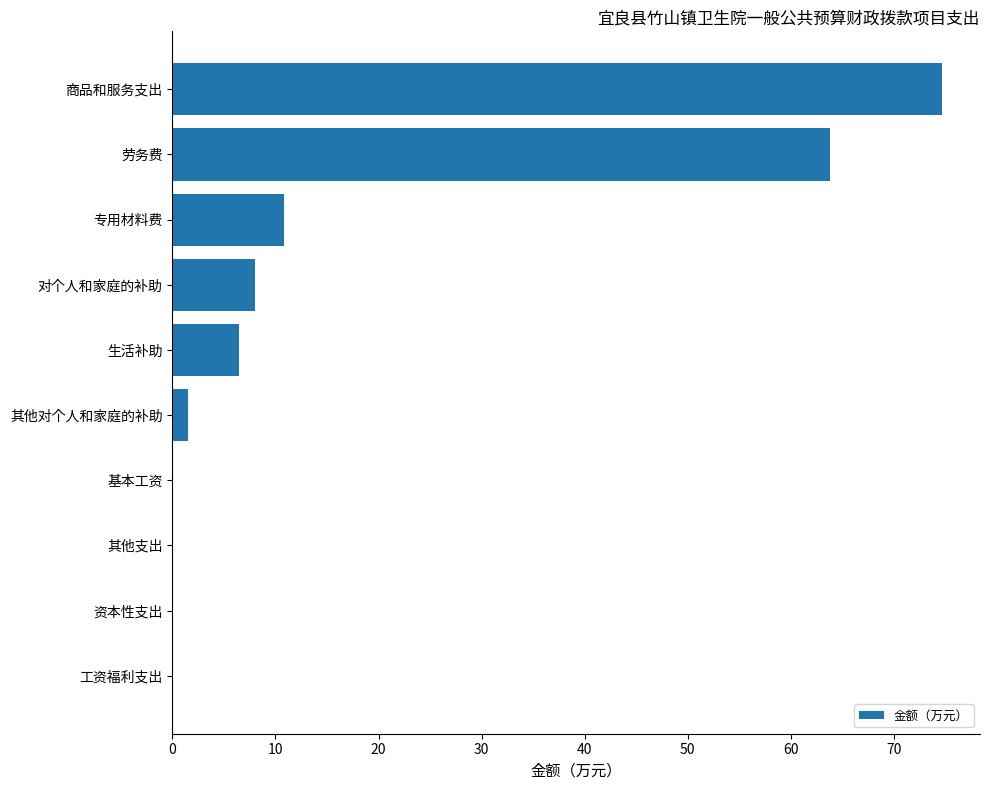

Between 劳务费 and 资本性支出, which is larger?

劳务费